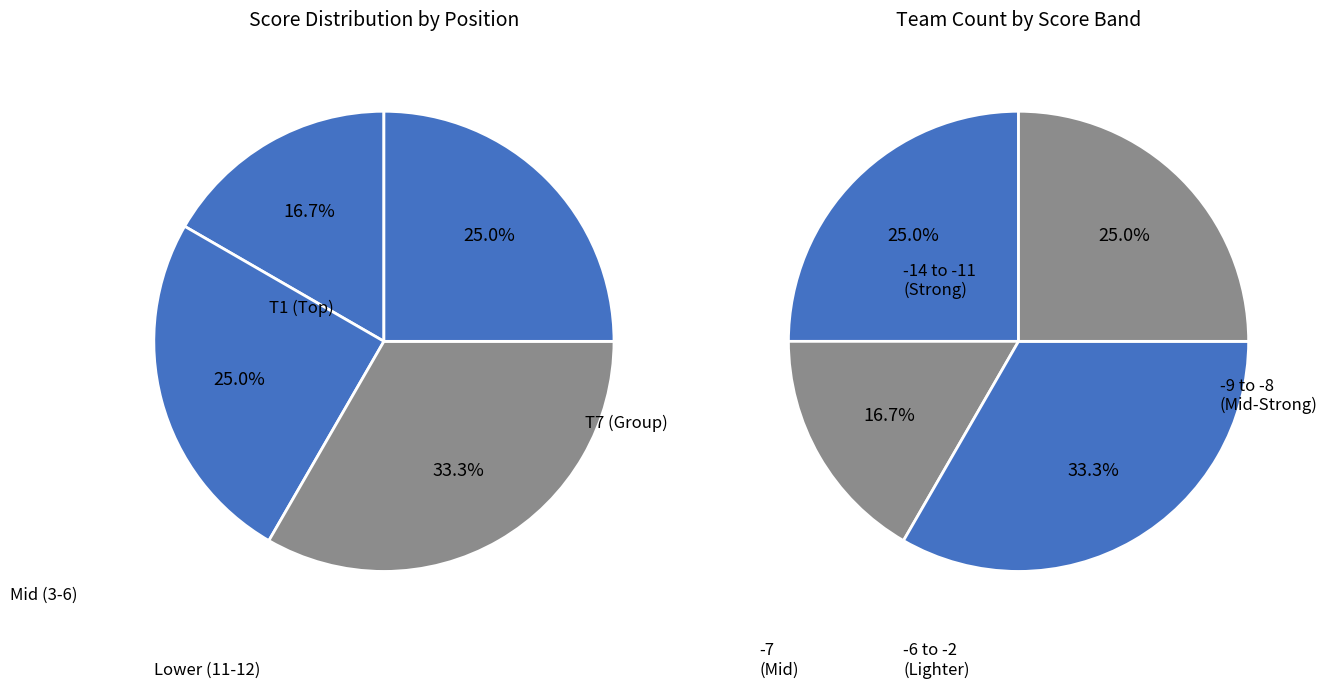

Is there a majority slice in this chart?

No